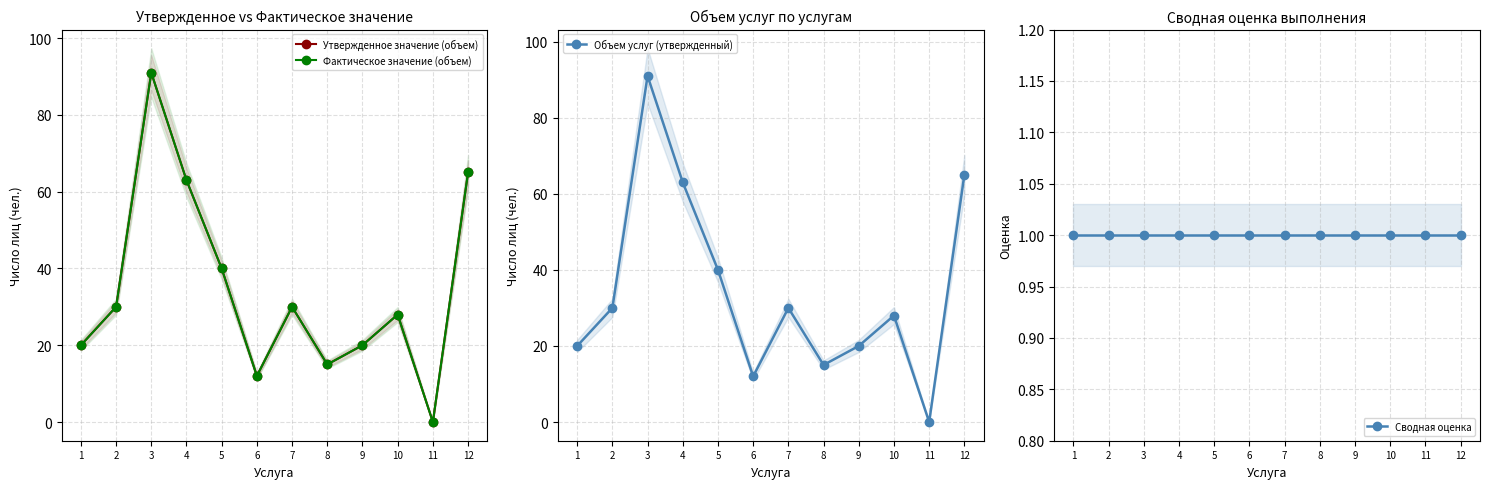

Reading left to right, transcribe all the data shown in this chart.

Утвержденное значение (объем): 20	30	91	63	40	12	30	15	20	28	0	65
Фактическое значение (объем): 20	30	91	63	40	12	30	15	20	28	0	65
Объем услуг (утвержденный): 20	30	91	63	40	12	30	15	20	28	0	65
Сводная оценка: 1	1	1	1	1	1	1	1	1	1	1	1